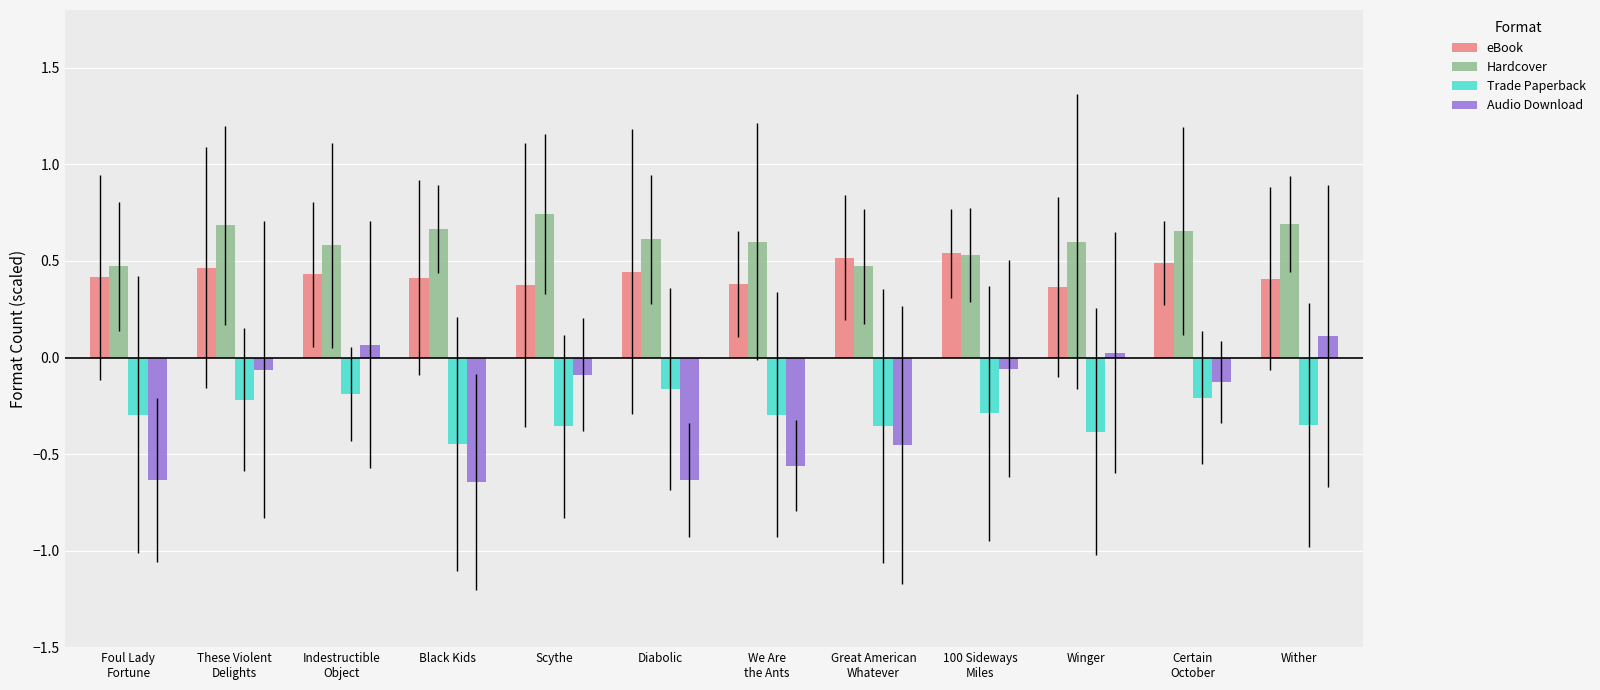

How many series are shown in this chart?

4